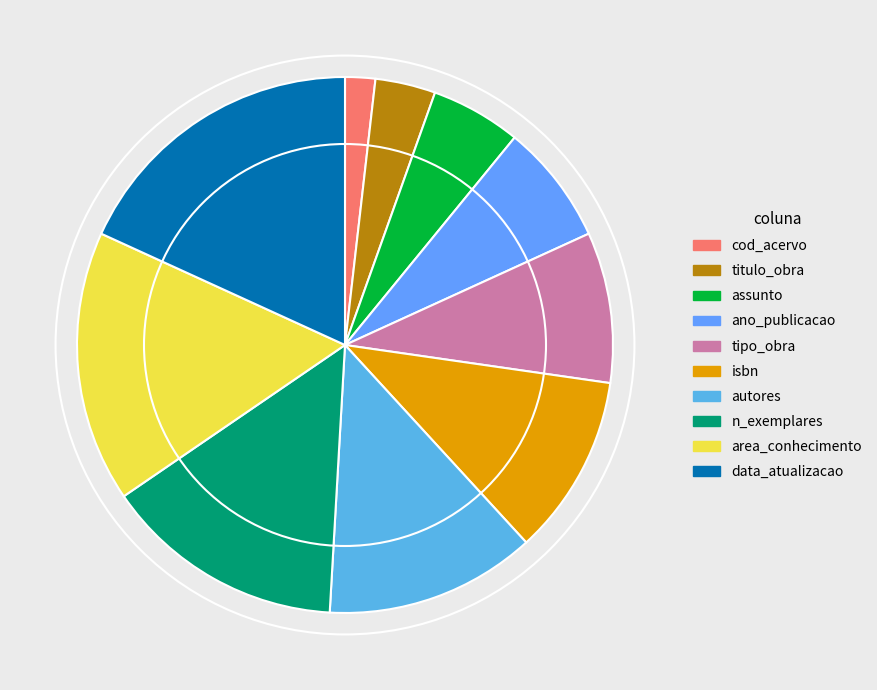

Is it true that isbn is 11% of the pie?

True